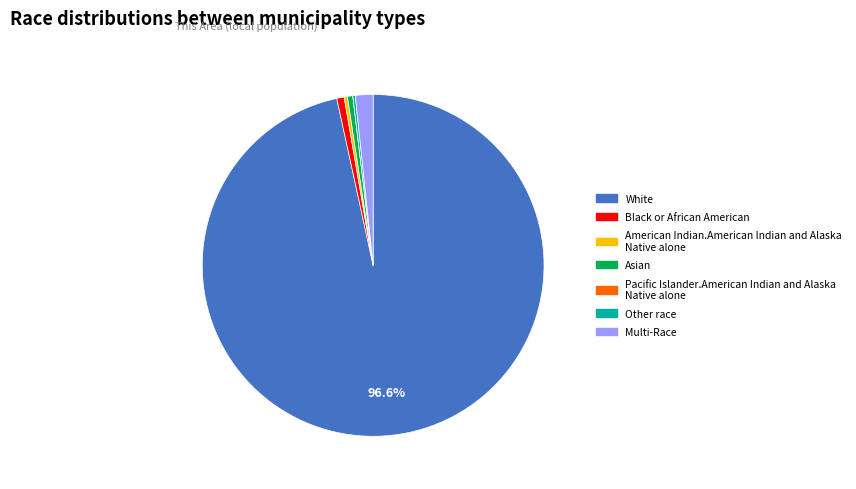

Does any single category account for the majority?

Yes